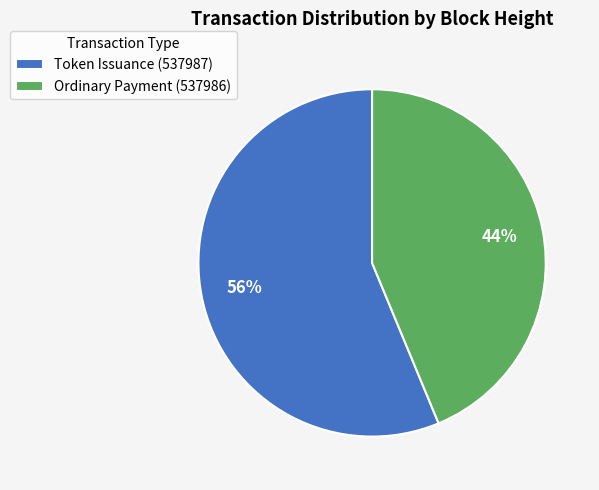

What is the largest slice in the pie chart?

Token Issuance (537987)